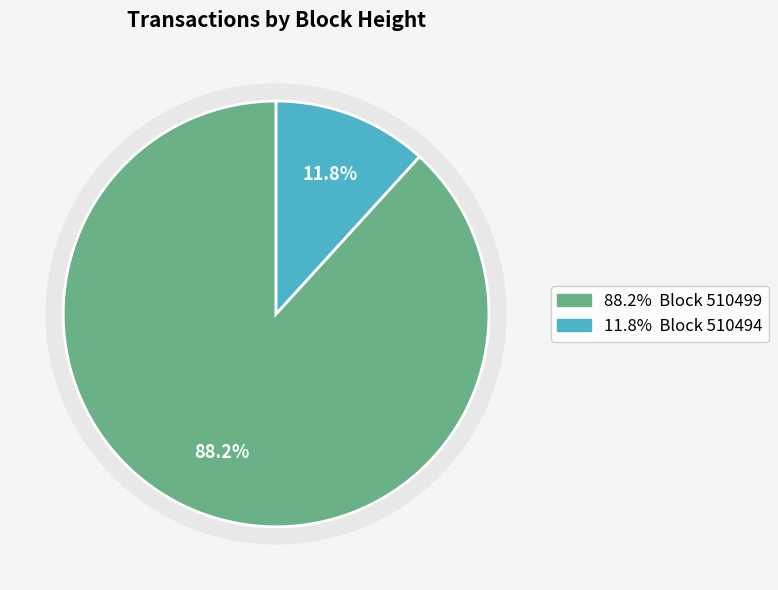

Rank the categories by value from highest to lowest.

510499, 510494